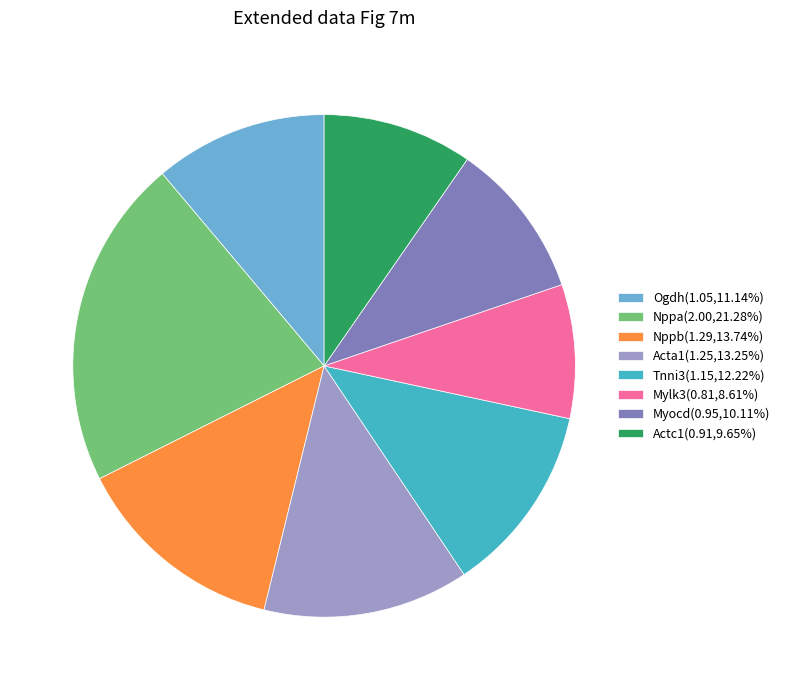

Approximately how many times larger is the value at Ogdh(1.05,11.14%) compared to Nppa(2.00,21.28%)?

0.5